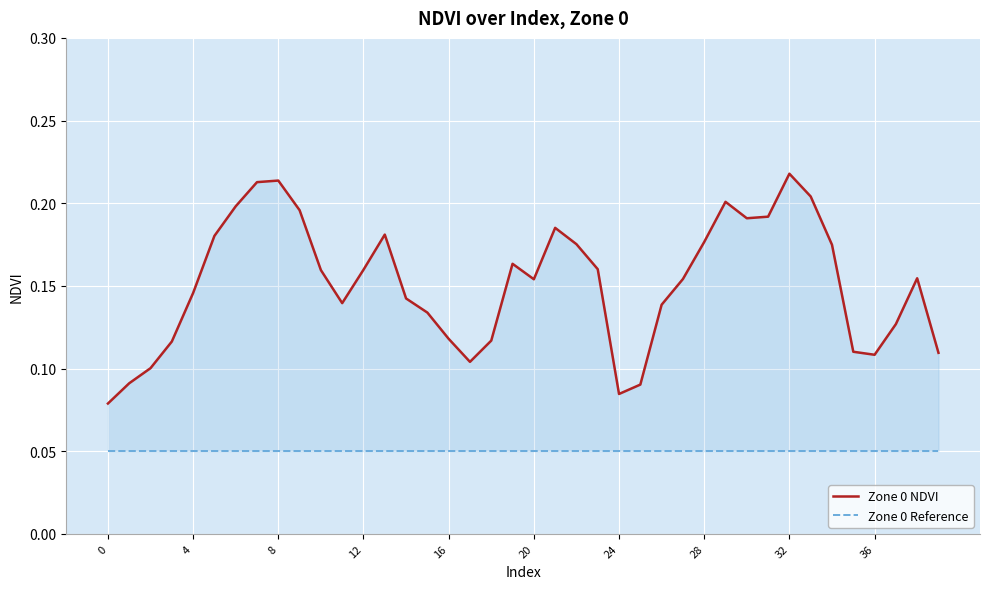

Which series changed the most between 29 and 34?

Zone 0 NDVI